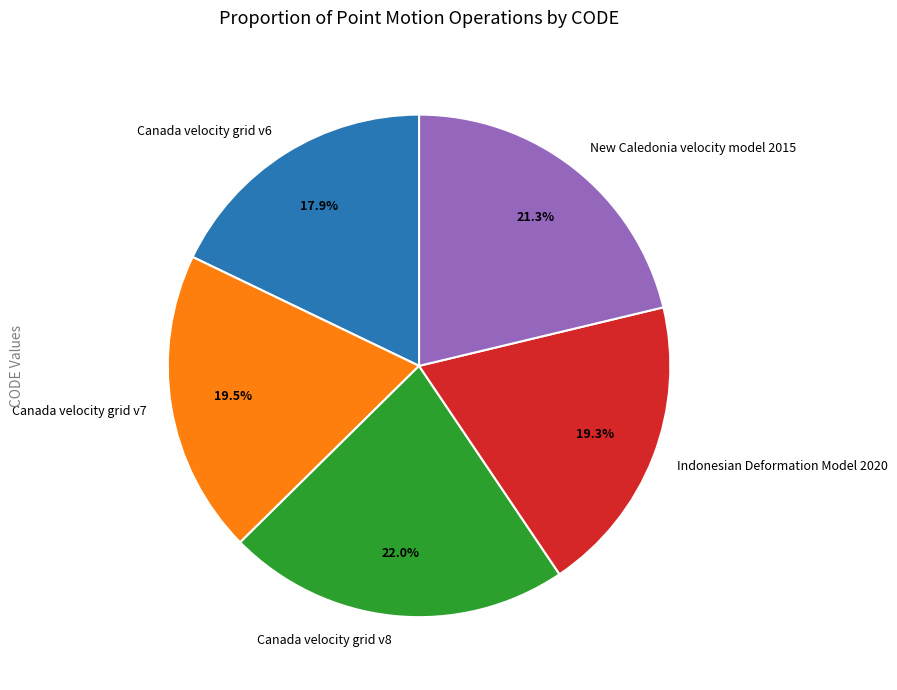

Which slice is the largest?

Canada velocity grid v8